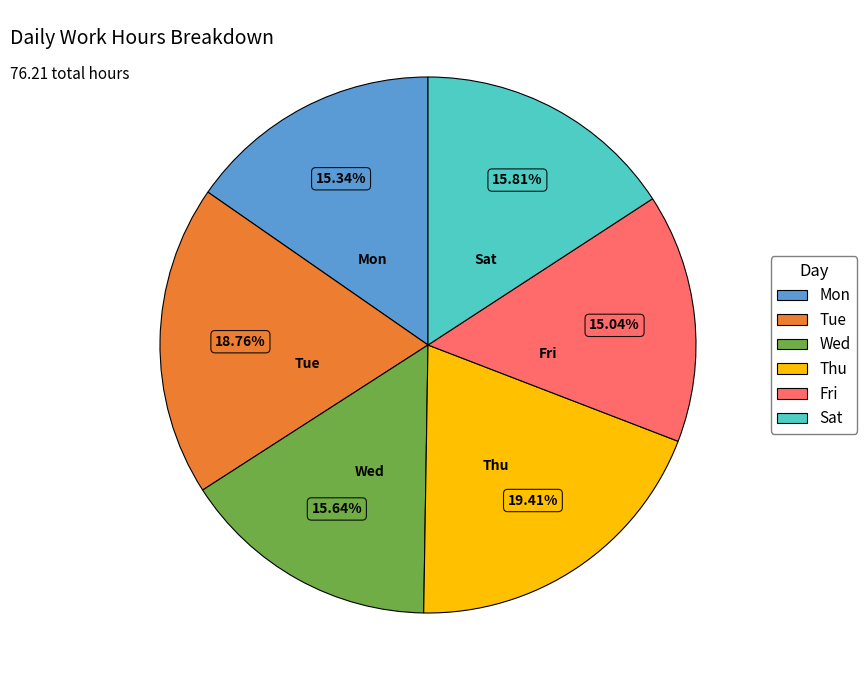

What percentage is the Mon slice, to the nearest percent?

15%